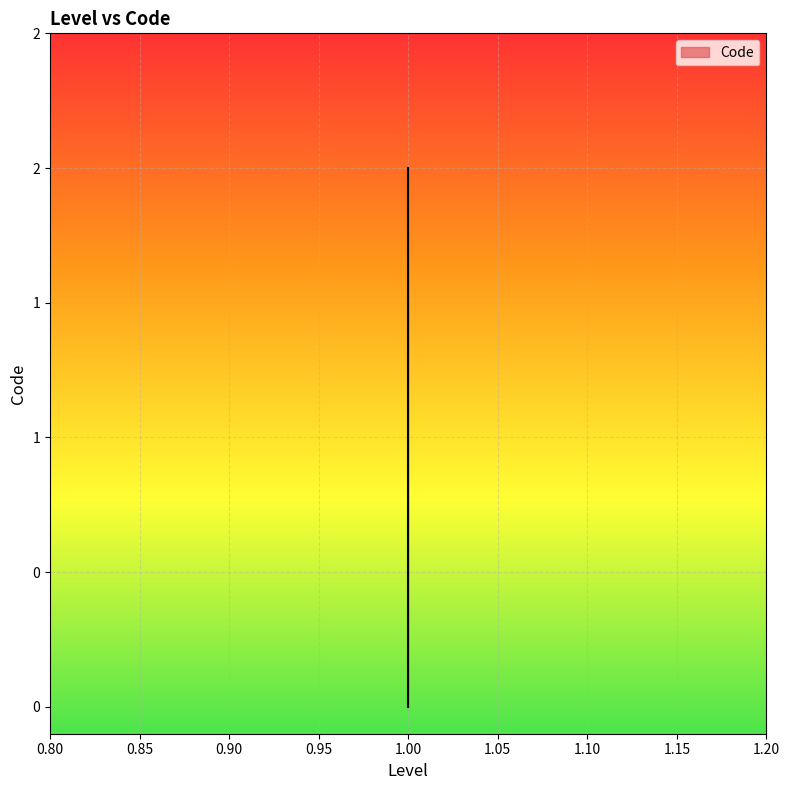

Rank the categories by value from highest to lowest.

1, 1, 1